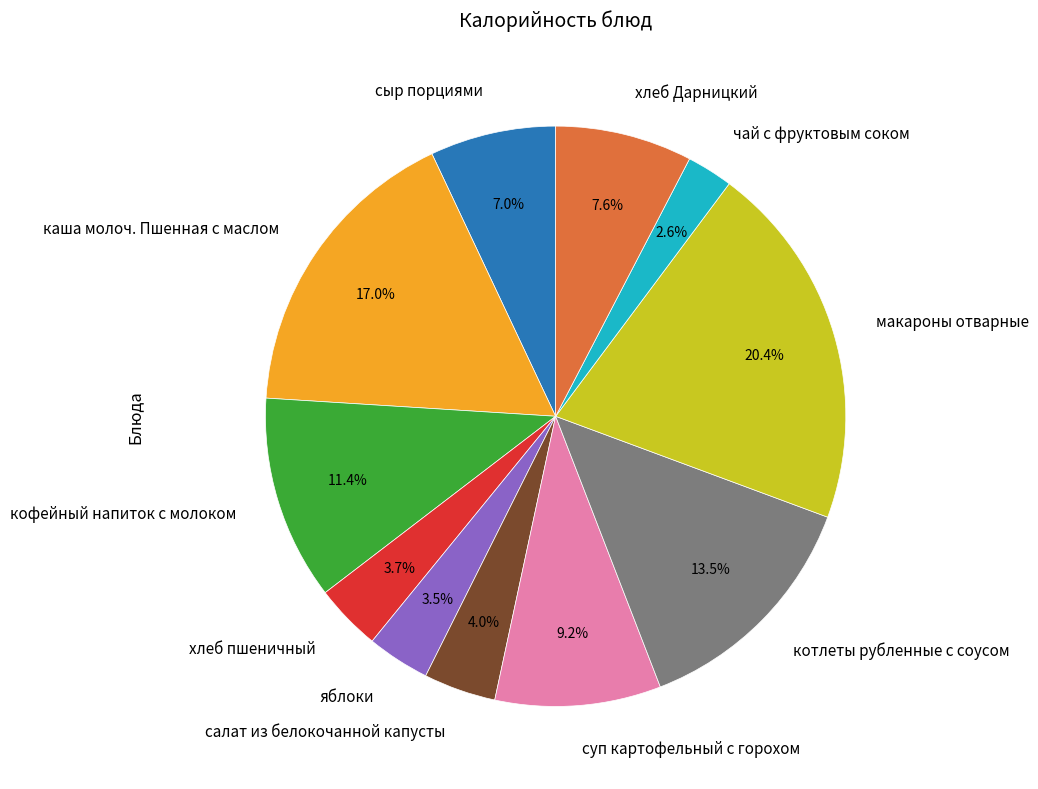

Approximately how many times larger is the value at макароны отварные compared to хлеб пшеничный?

5.5